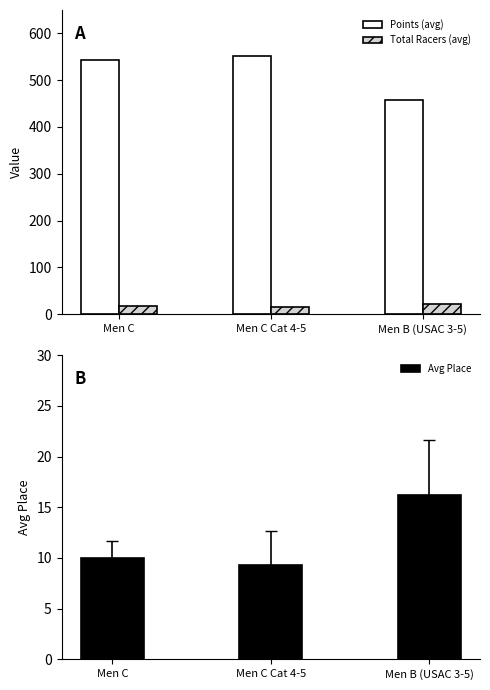

What is the label of the 2nd bar from the left?

Men C Cat 4-5